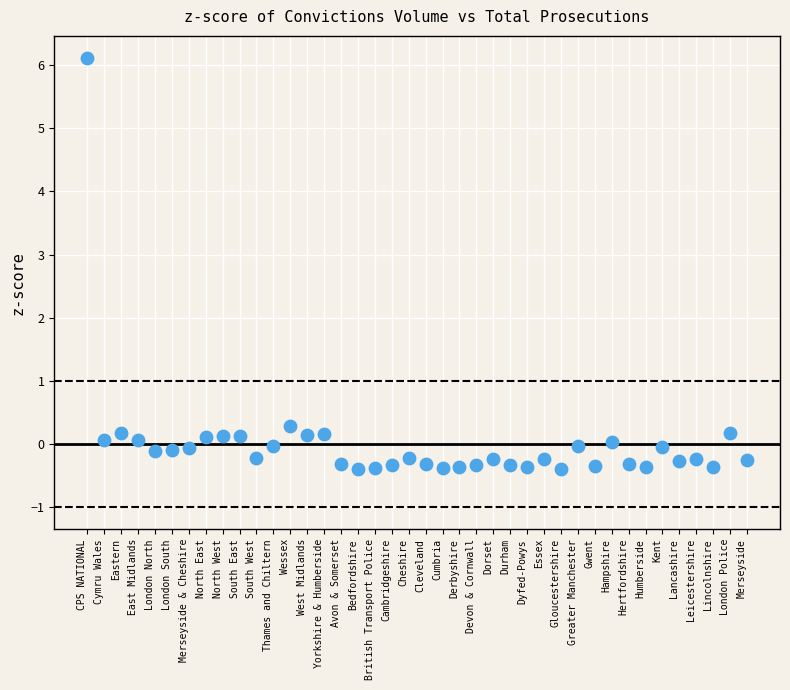

What Y value in the scatter plot is closest to 2?

0.3